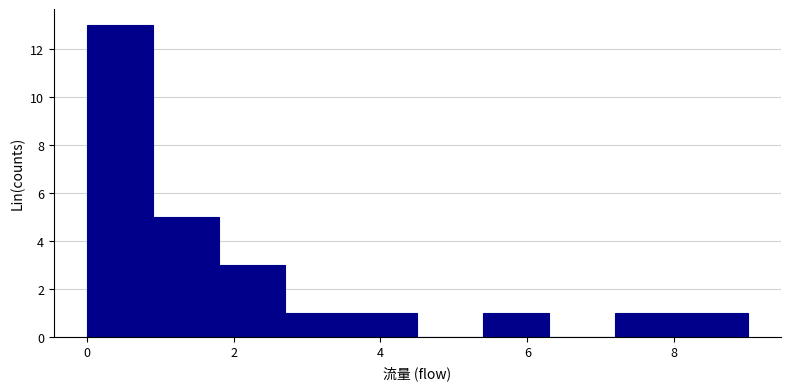

Over which range of the x-axis is the bar tallest?

0.0 to 0.9